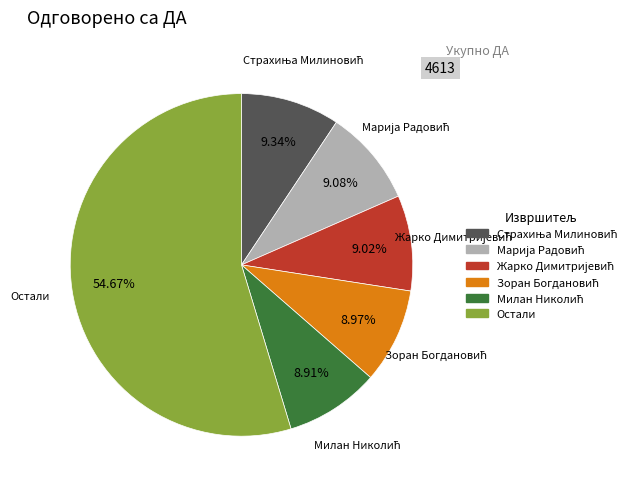

Is there a majority slice in this chart?

Yes